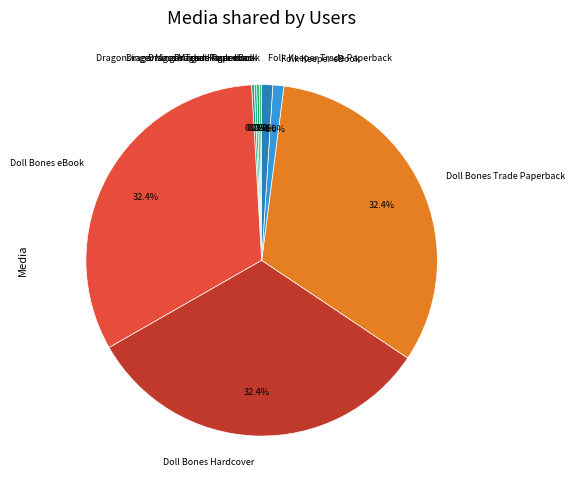

Is there a majority slice in this chart?

No